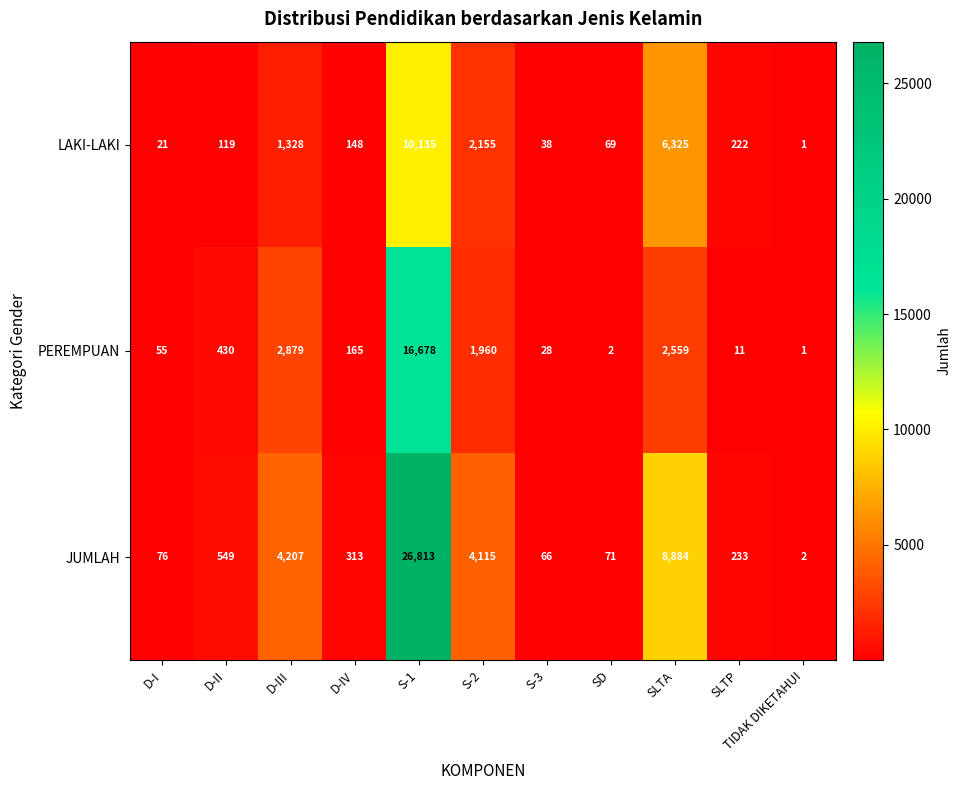

True or false: JUMLAH has a value of 71 at SD.

True